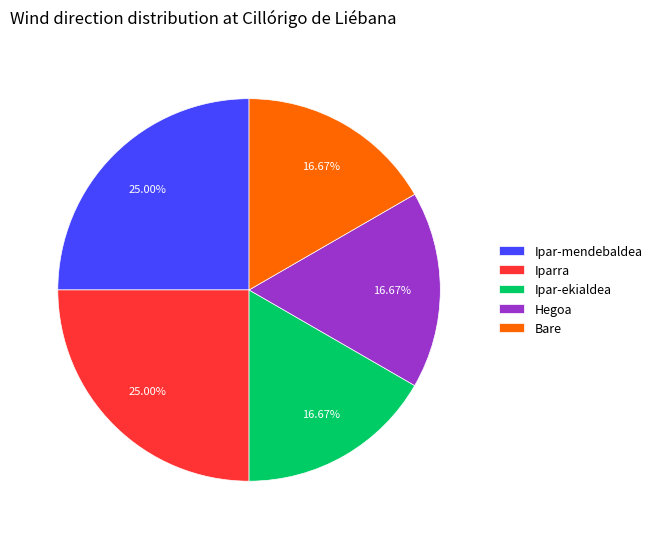

Between Ipar-mendebaldea and Bare, which is larger?

Ipar-mendebaldea